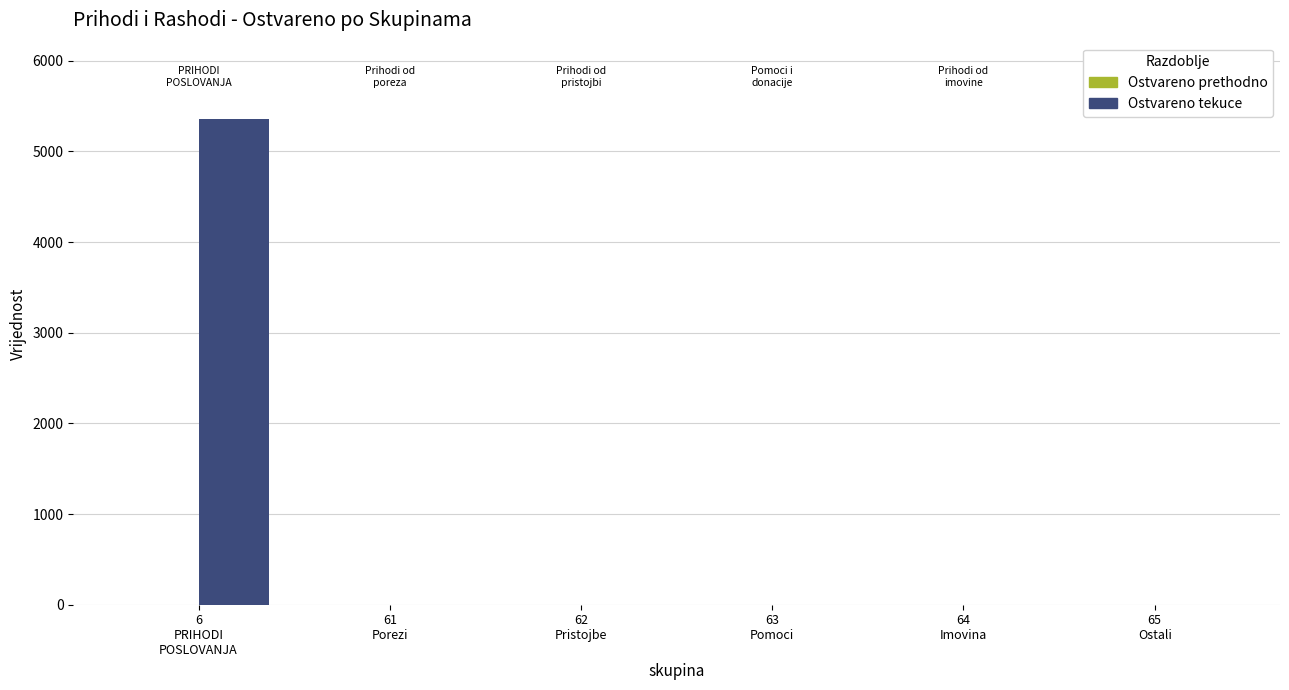

What is the maximum value for Ostvareno tekuce?

5363.1